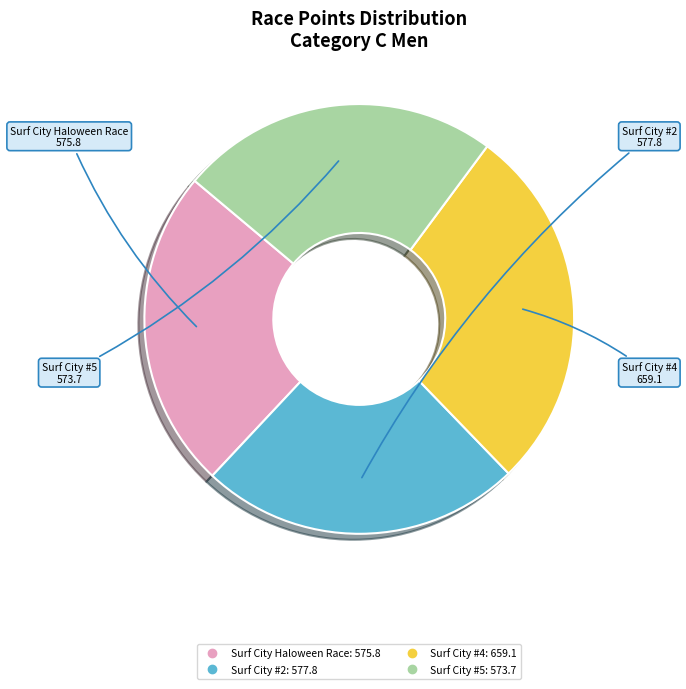

Is it true that Surf City Haloween Race is 15% of the pie?

False